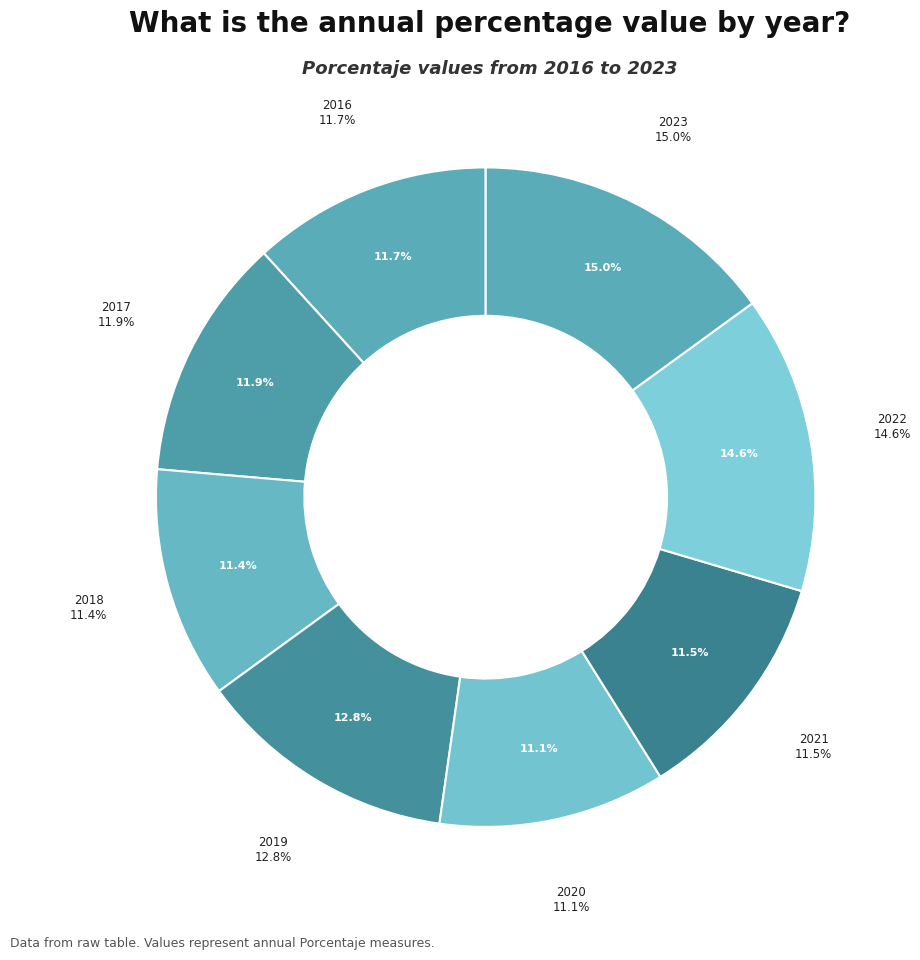

Does 2022 account for over 50% of the chart?

No